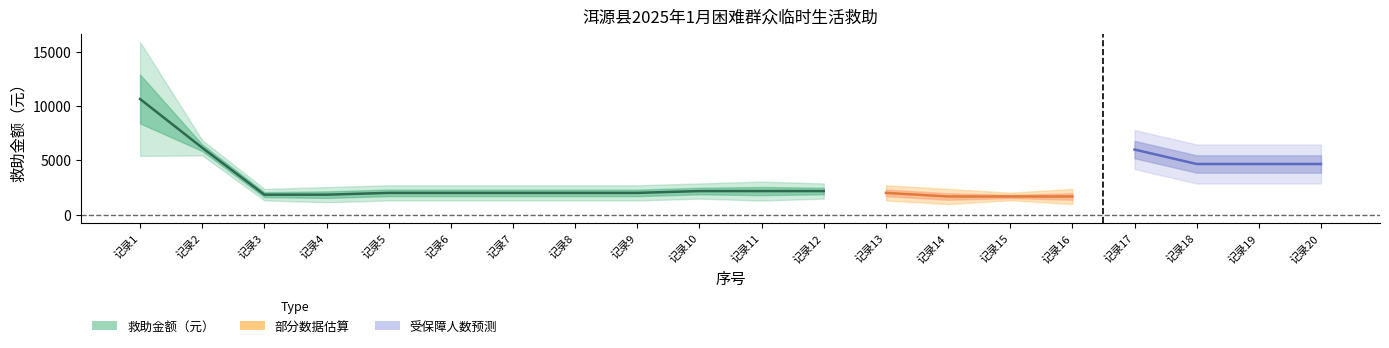

In 救助金额（元）, how many points are lower than both neighbors (excluding endpoints)?

2